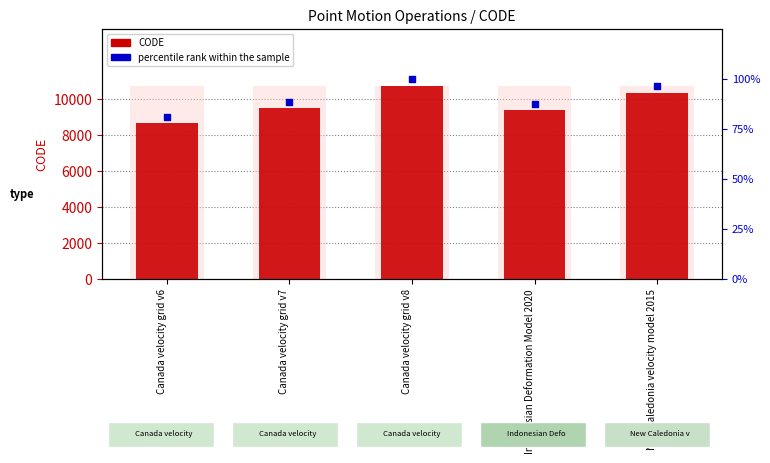

Which series has the largest Y range (max minus min)?

CODE